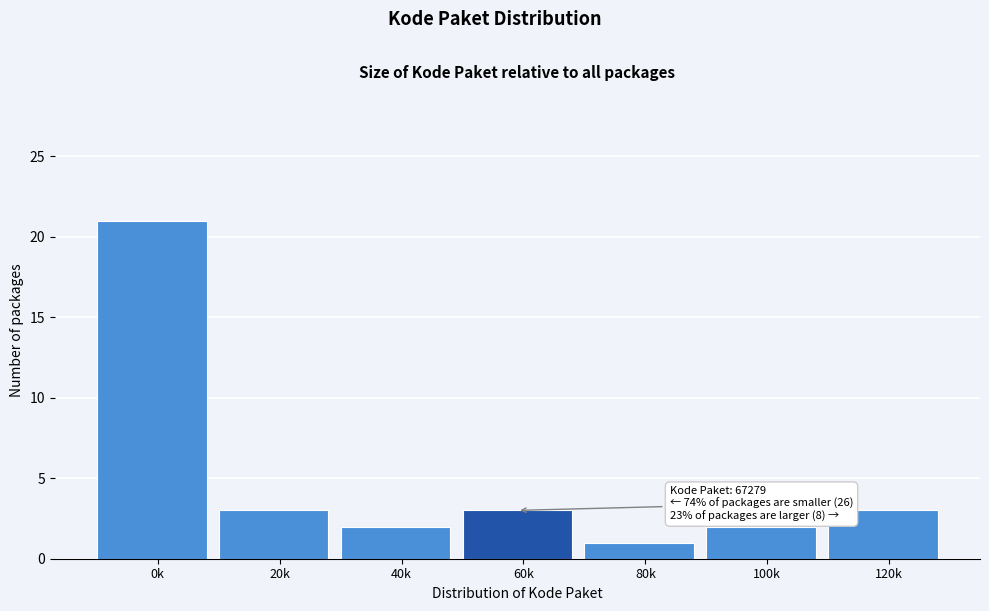

Reading left to right, list all the values displayed in this chart.

0k=21	20k=3	40k=2	60k=3	80k=1	100k=2	120k=3